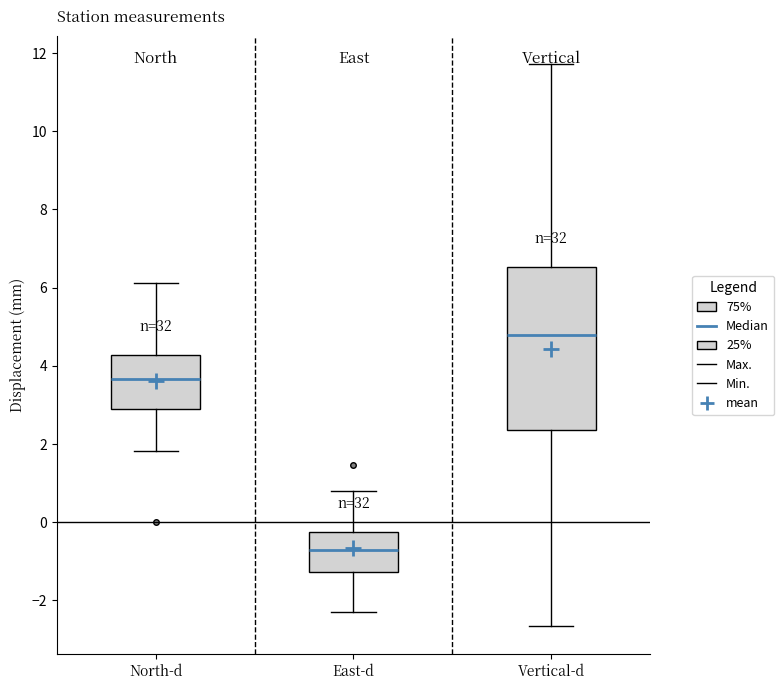

Which box has the lowest median line?

East-d